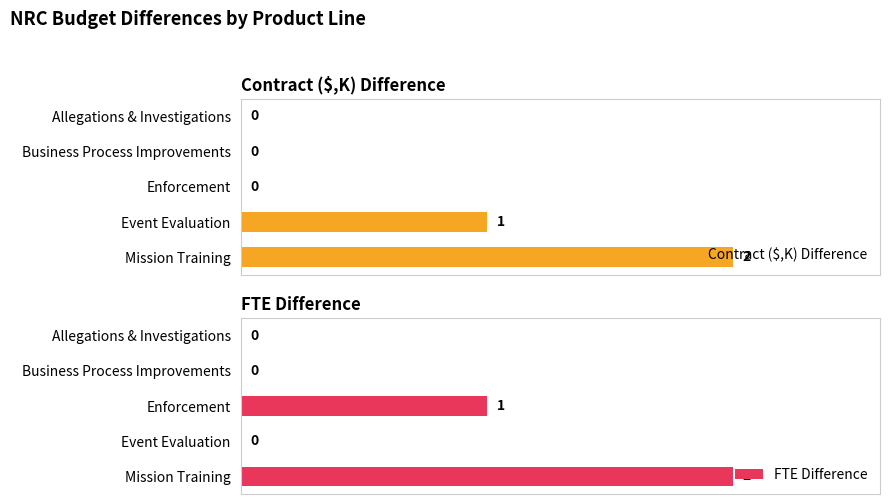

Count the FTE Difference values in the range 0 to 1.

4